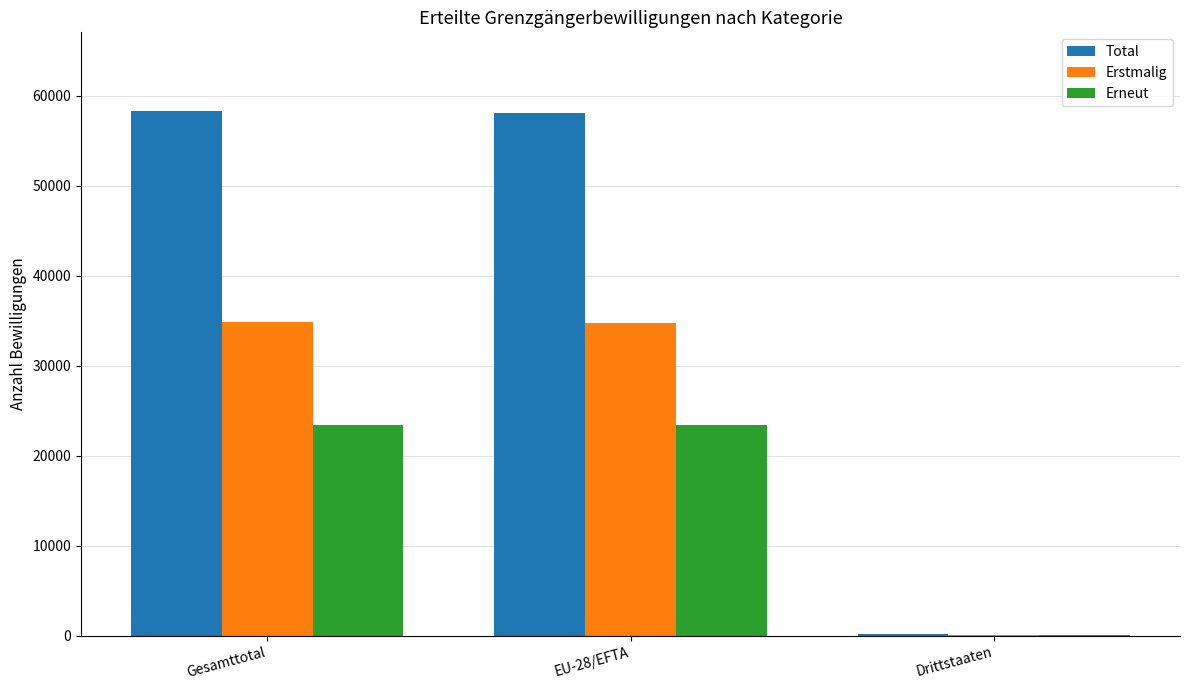

Is it true that Erstmalig equals 34721 at EU-28/EFTA?

True